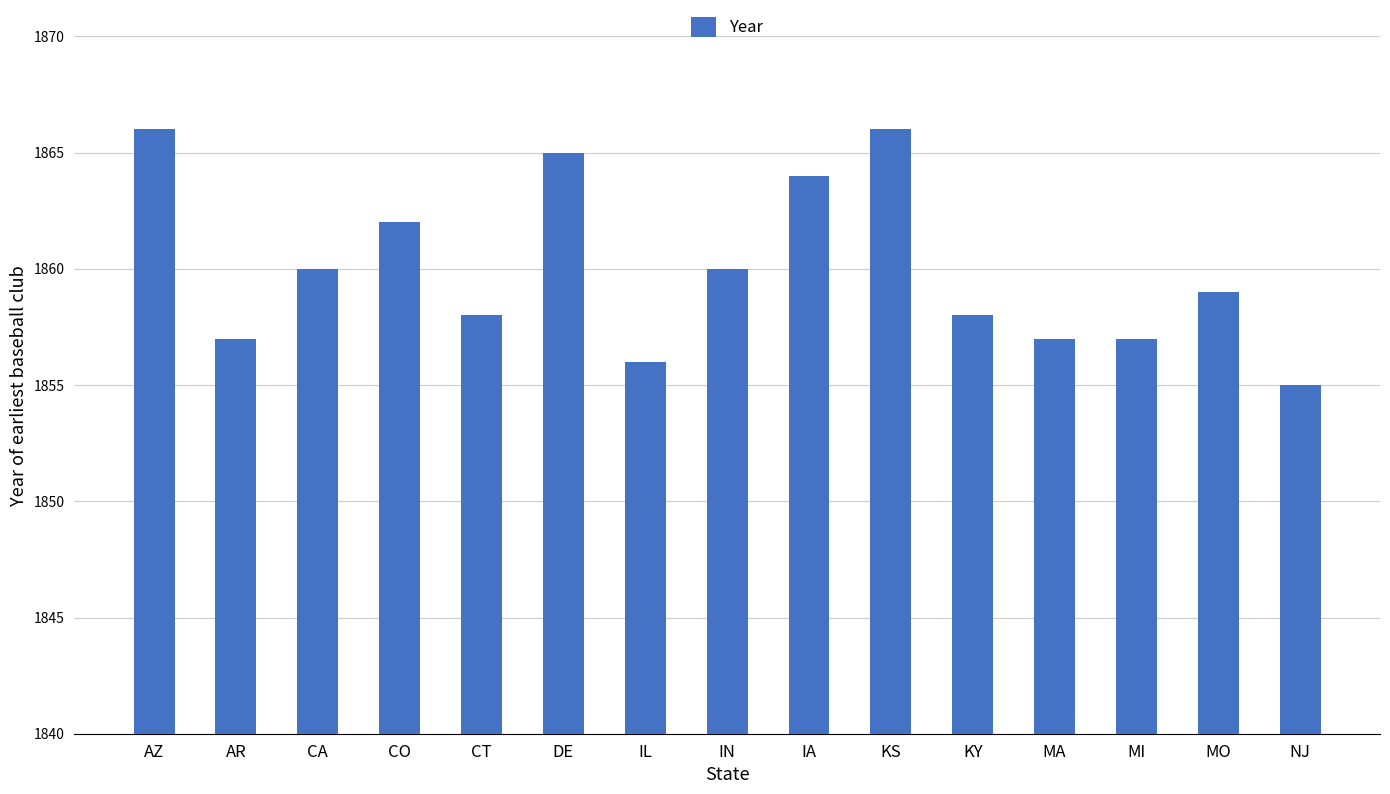

What is the smallest value displayed?

1855